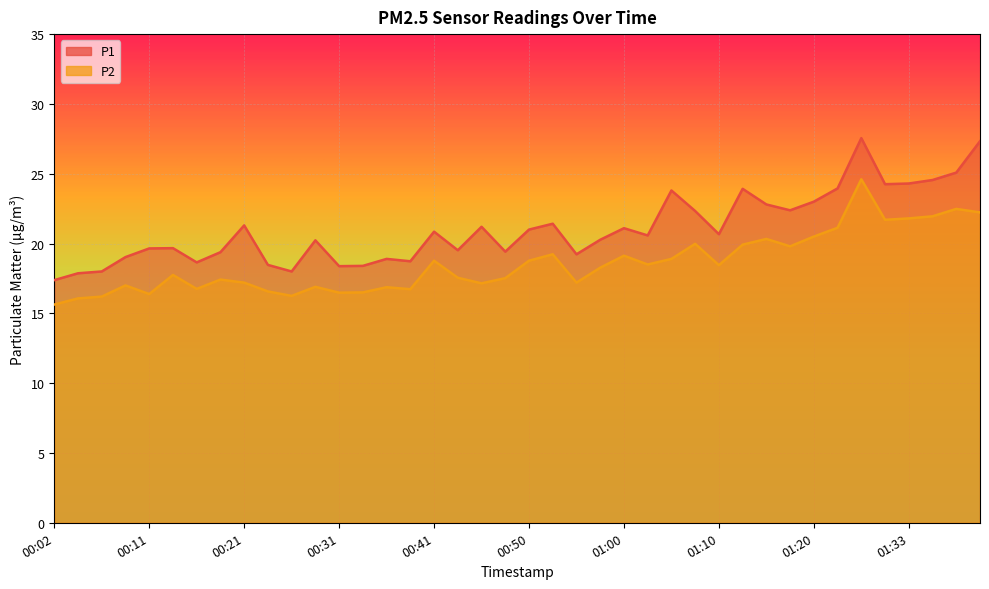

What is the spread (max minus min) of values at 01:28?

2.9